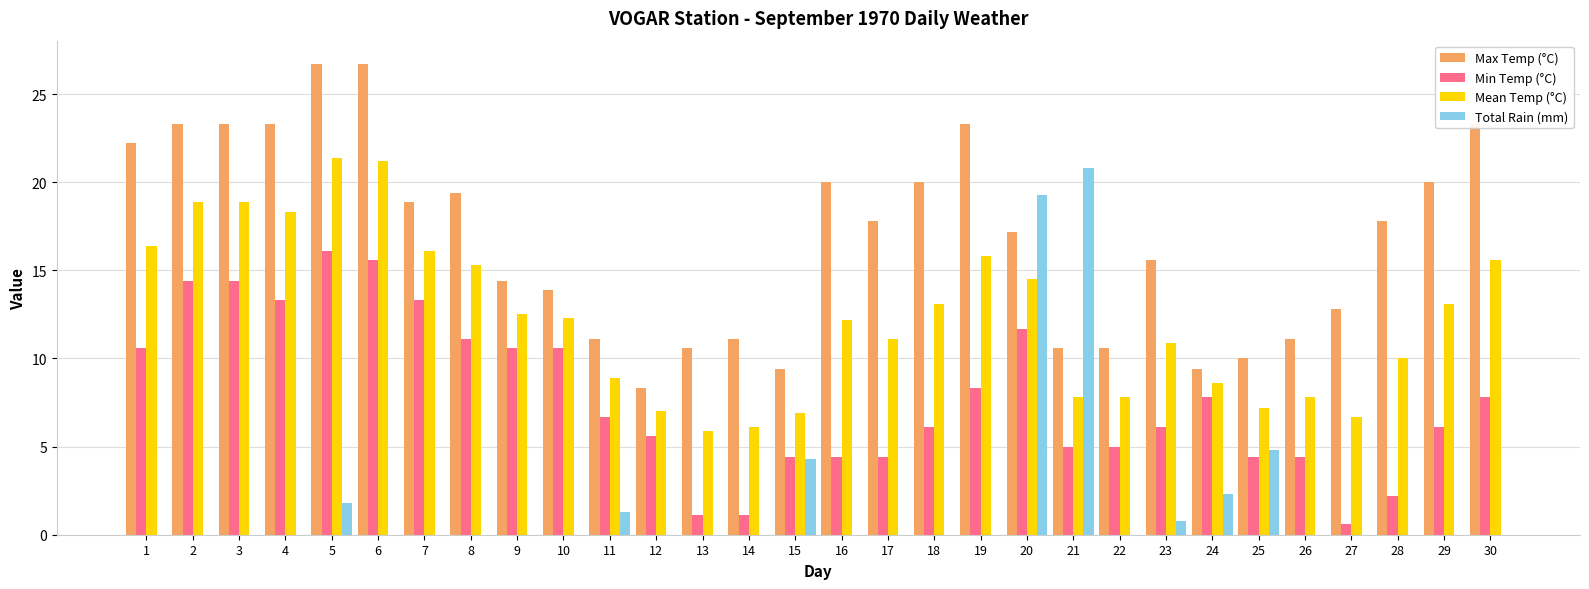

What is the maximum value for Total Rain (mm)?

20.8